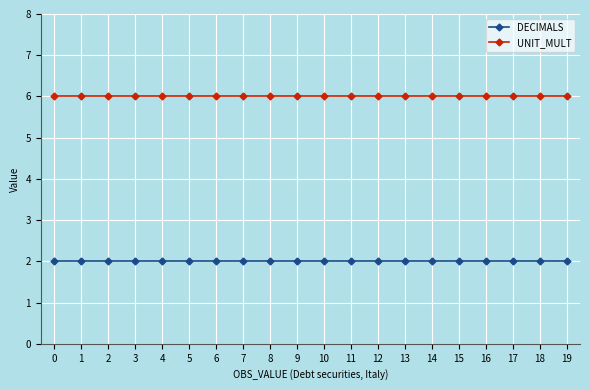

True or false: DECIMALS and UNIT_MULT cross at least once.

False